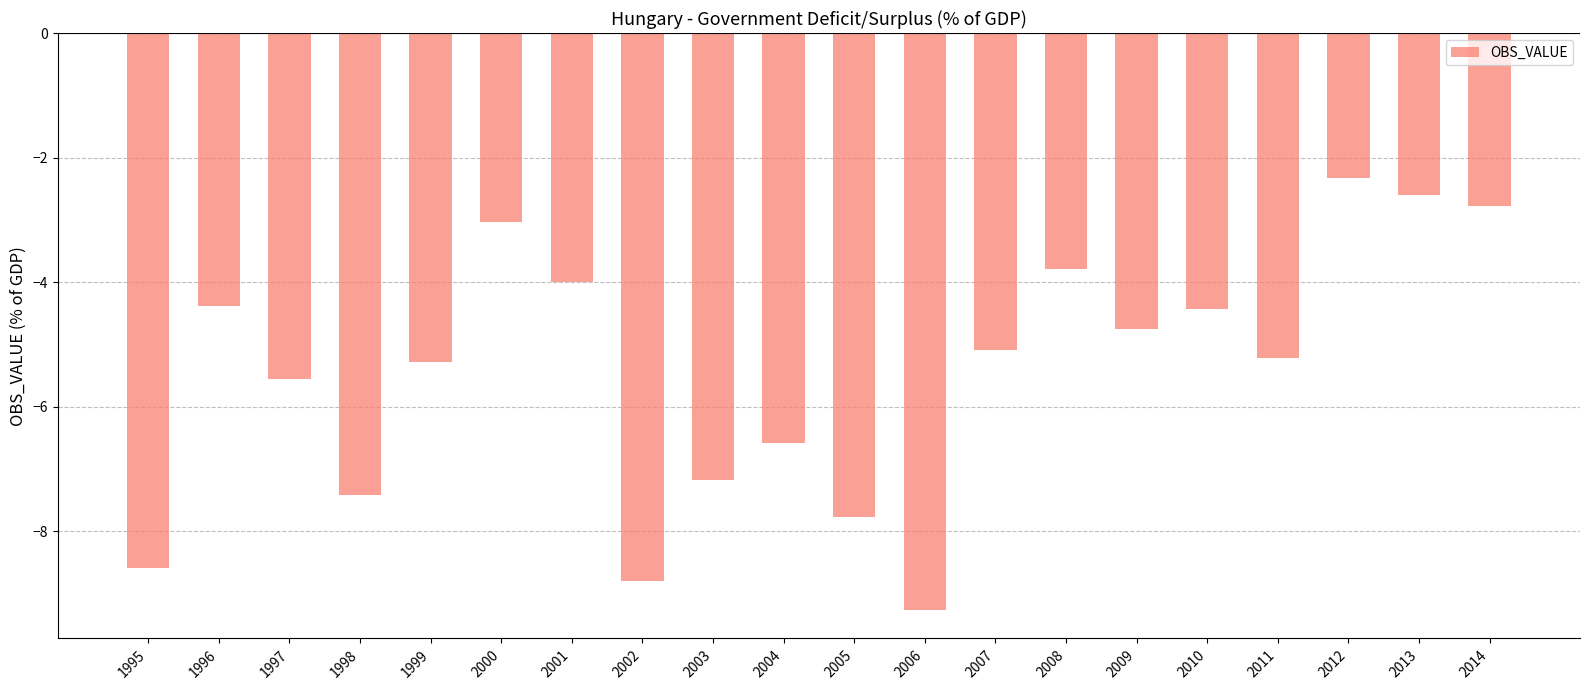

What is the change in value from 1998 to 2002?

-1.4